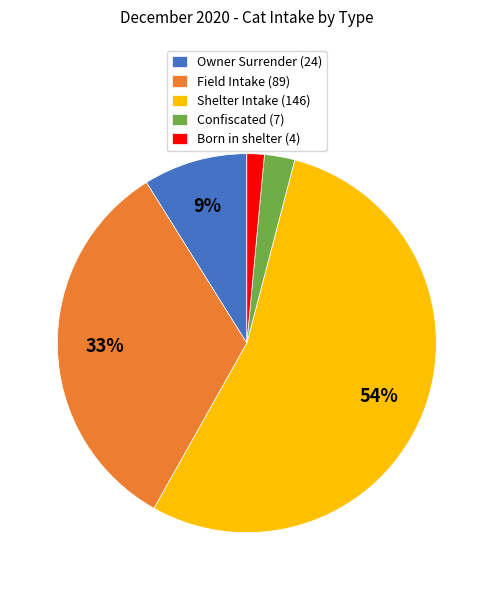

The Owner Surrender slice represents 9% of the pie. True or false?

True